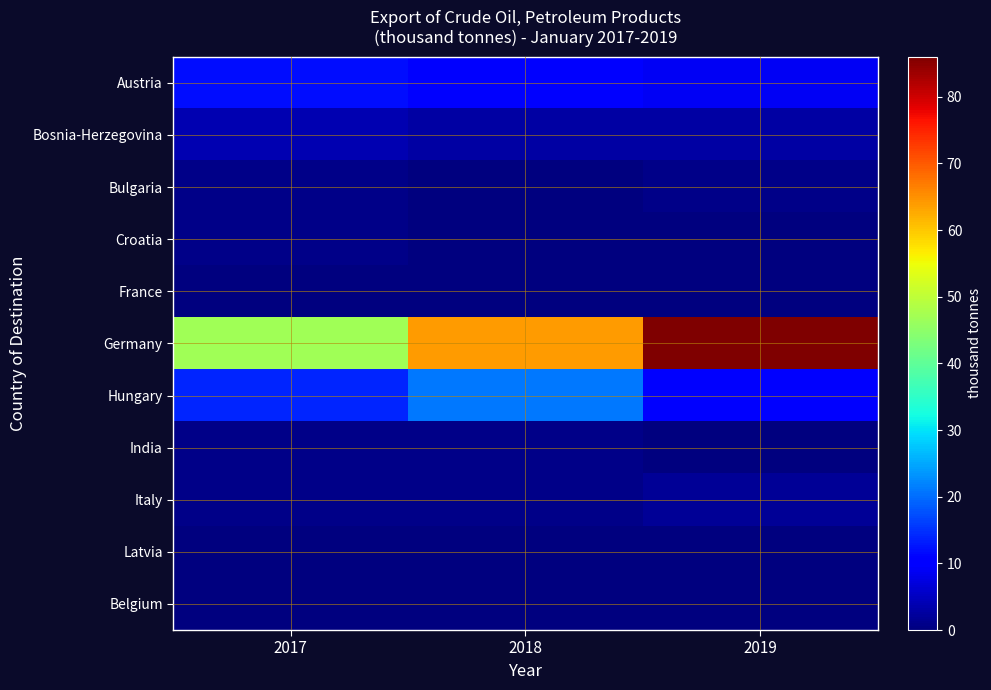

What is the spread (max minus min) of values at 2017?

47